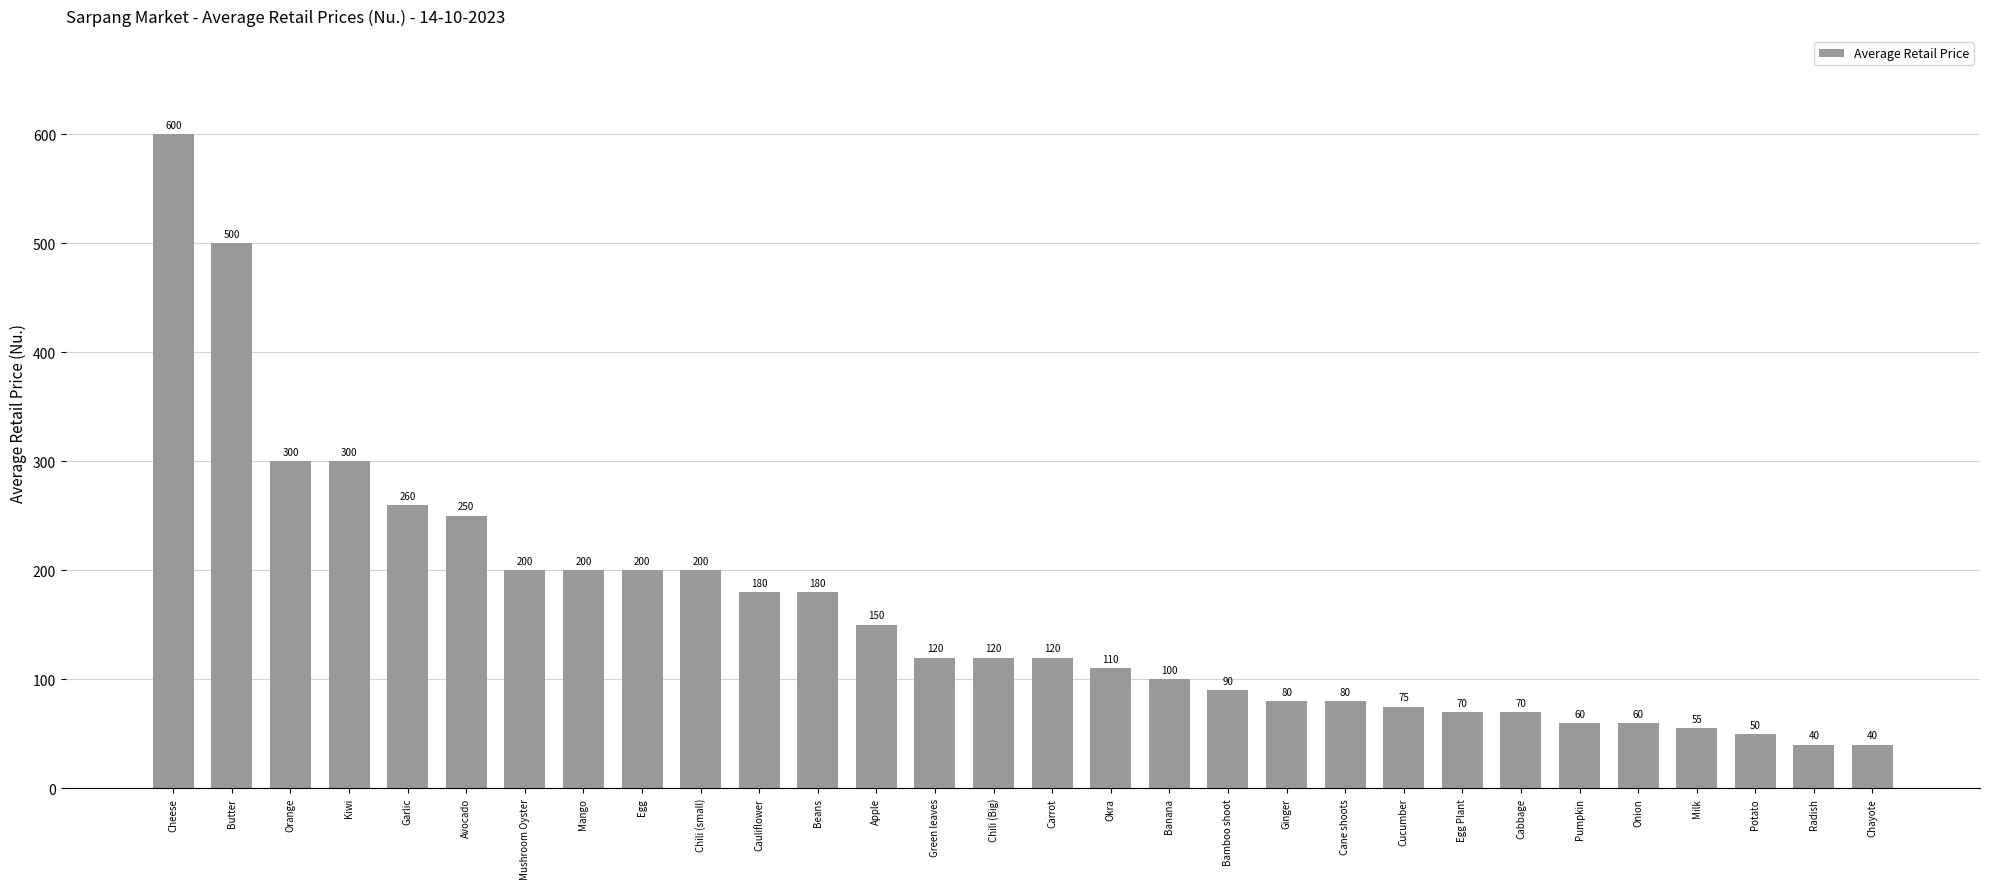

Reading left to right, extract all data points from this chart.

600	500	300	300	260	250	200	200	200	200	180	180	150	120	120	120	110	100	90	80	80	75	70	70	60	60	55	50	40	40